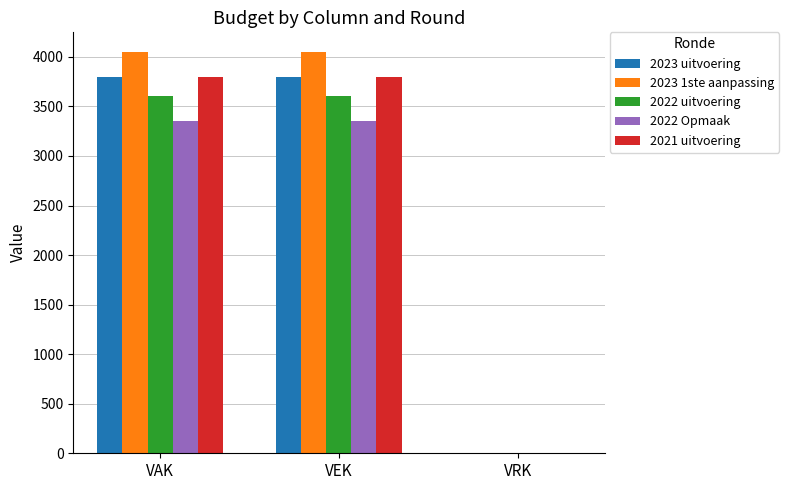

How many series are shown in this chart?

5